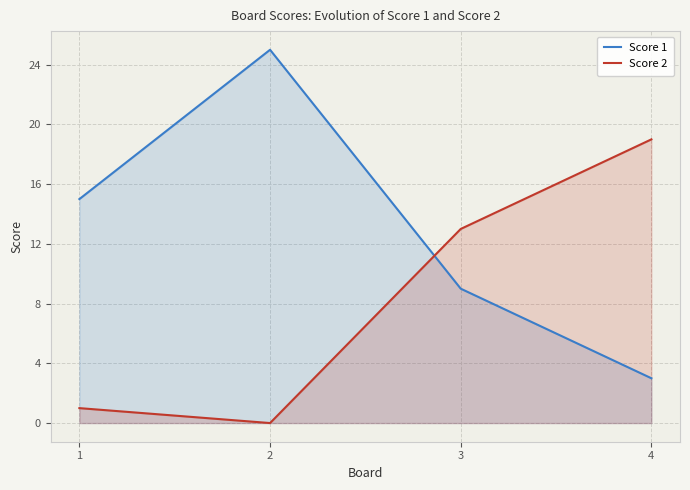

List the series in order of their overall mean, highest first.

Score 1, Score 2